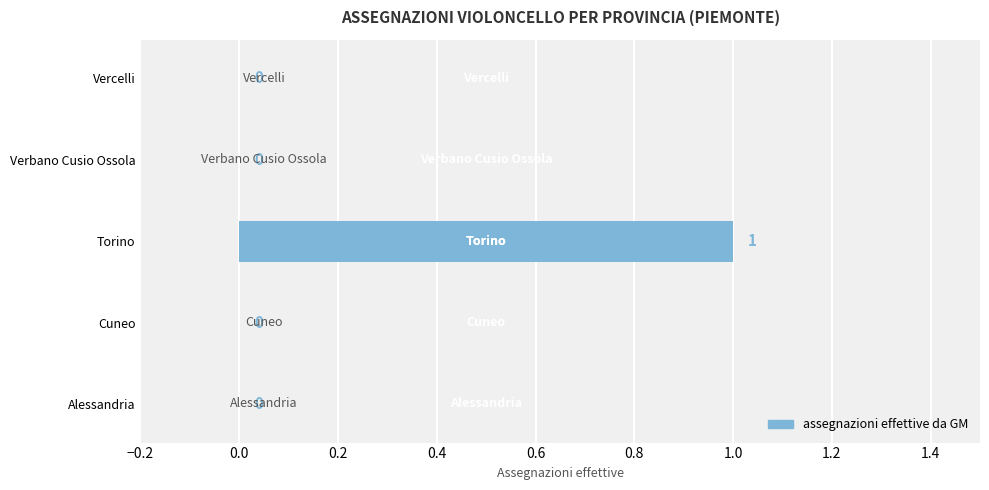

Which label corresponds to the largest value in the chart?

Torino